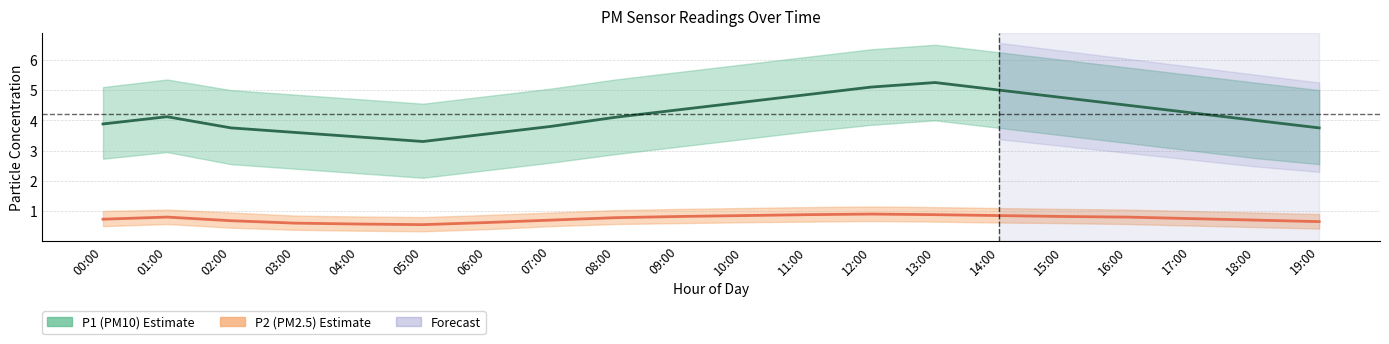

What is the maximum value for P2 (PM2.5)?

0.9